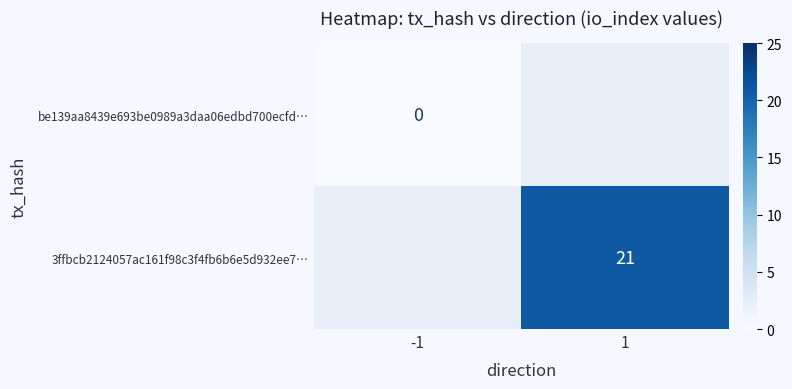

How many series are shown in this chart?

2